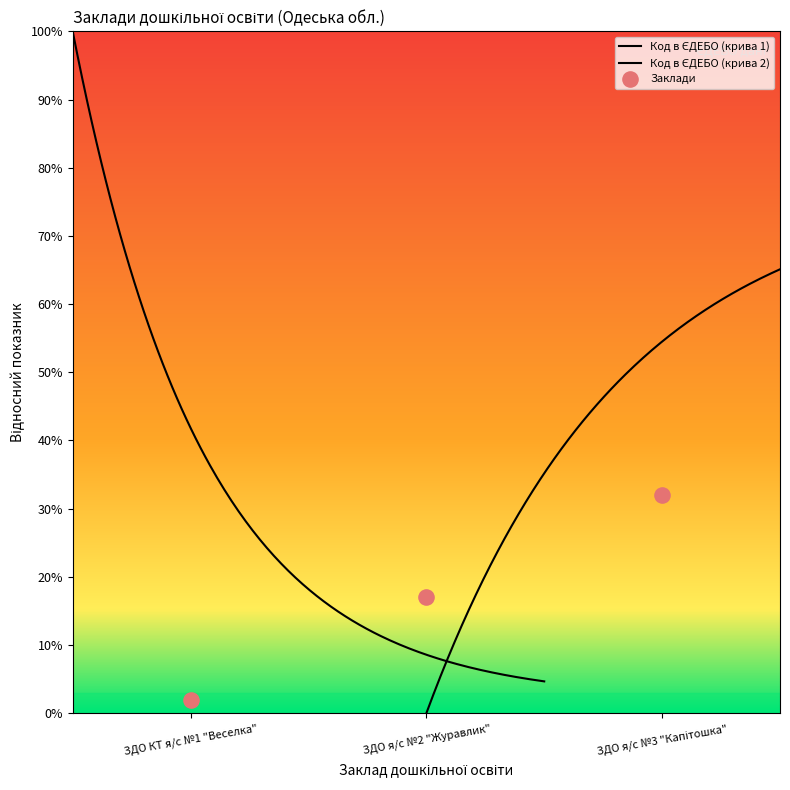

Approximately how many times larger is the value at ЗДО КТ я/с №1 "Веселка" compared to ЗДО я/с №2 "Журавлик"?

0.1